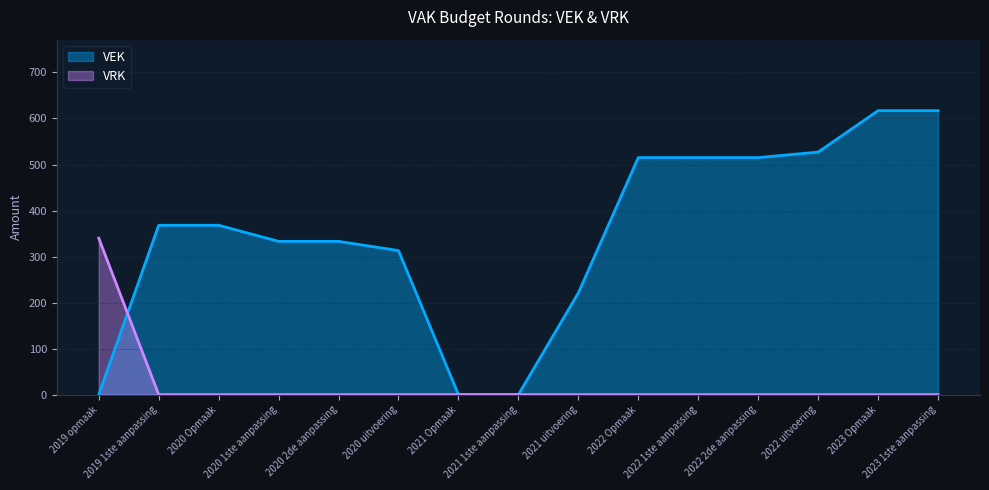

What is the difference between the maximum and minimum values in the VRK series?

340